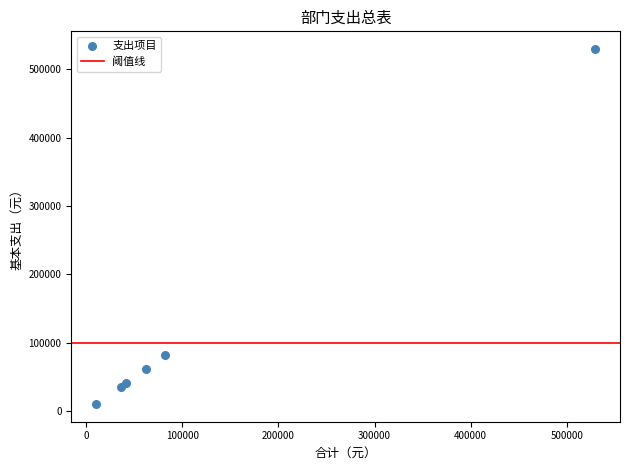

What Y value in the scatter plot is closest to 269931?

82506.1